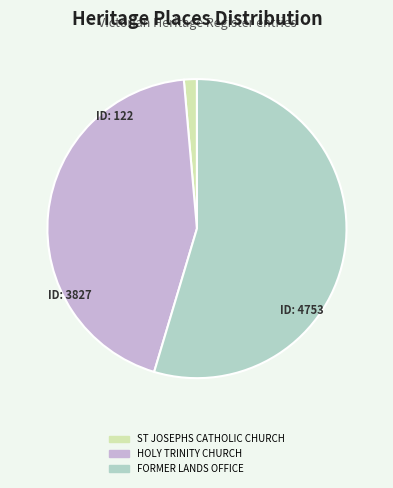

Count the number of slices in the pie.

3